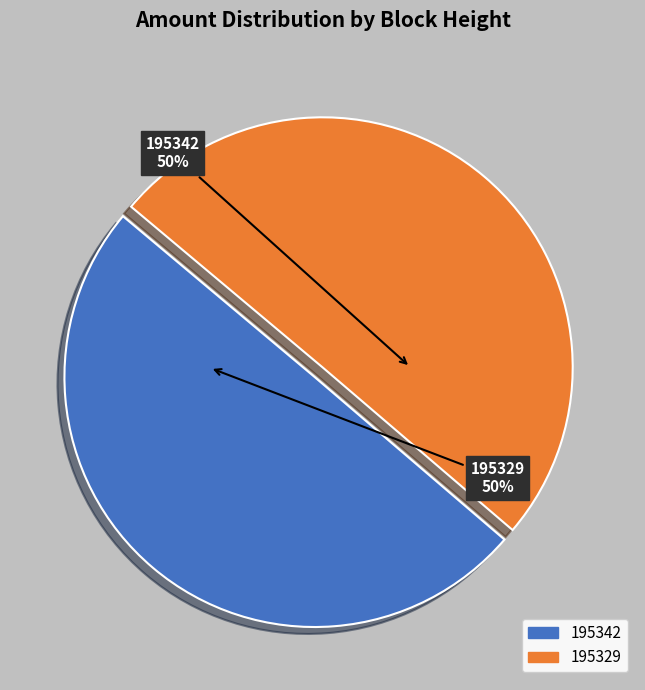

To the nearest percent, what portion does 195329 represent?

50%